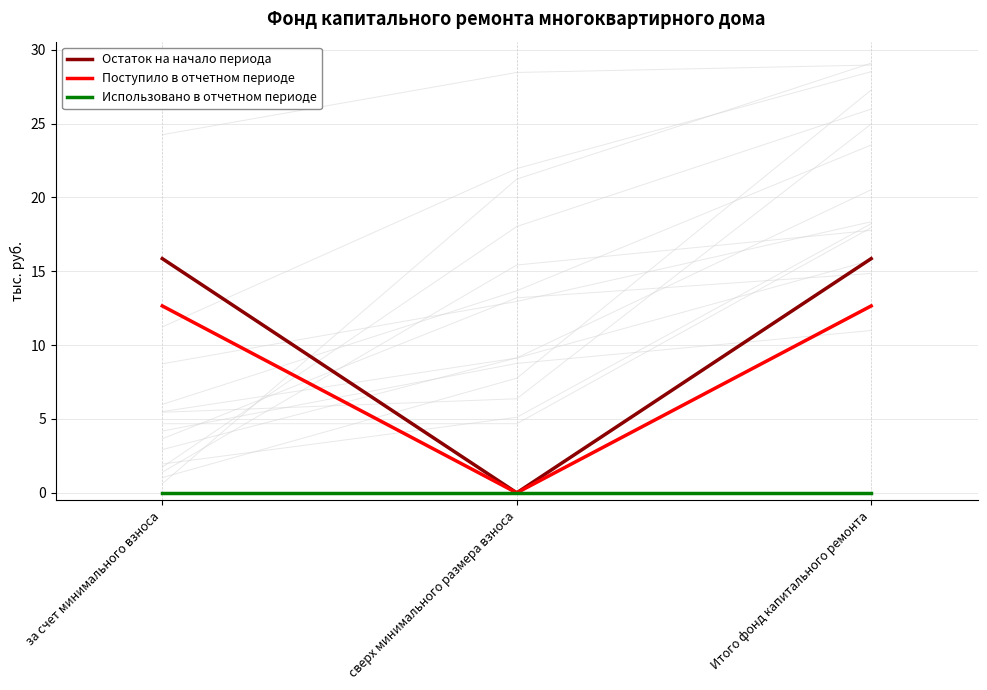

What is the maximum value for Поступило в отчетном периоде?

12.7